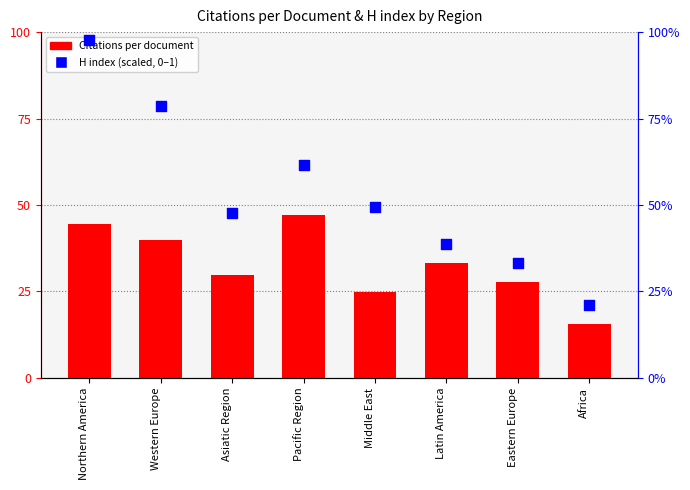

What is the total value across all series at Middle East?

25.5